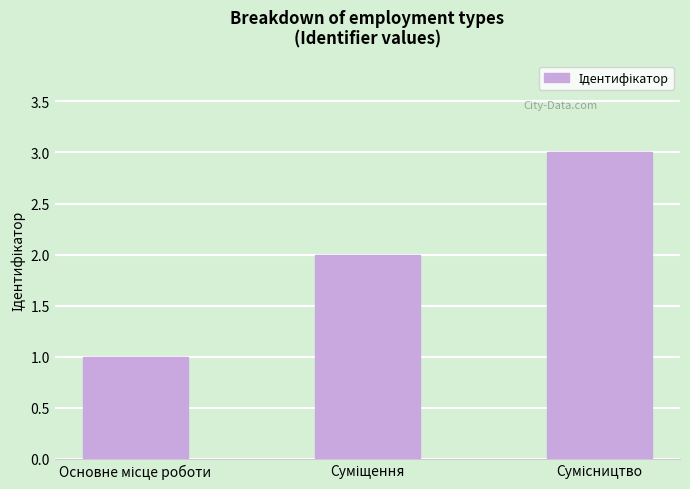

What is the sum of all values?

6